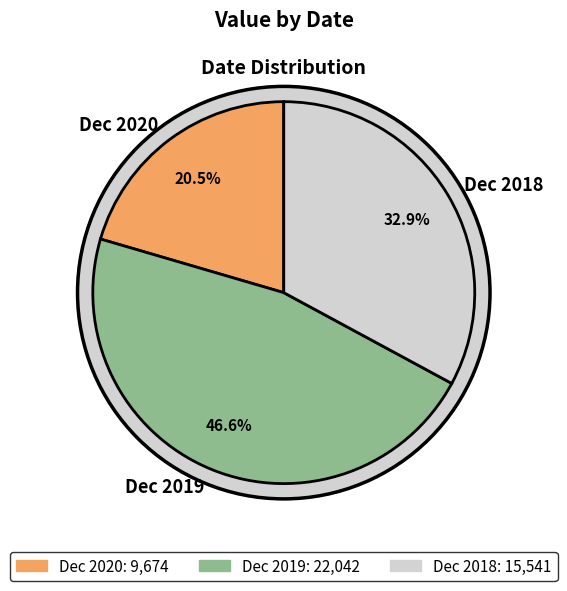

Does Dec 2018 account for over 50% of the chart?

No